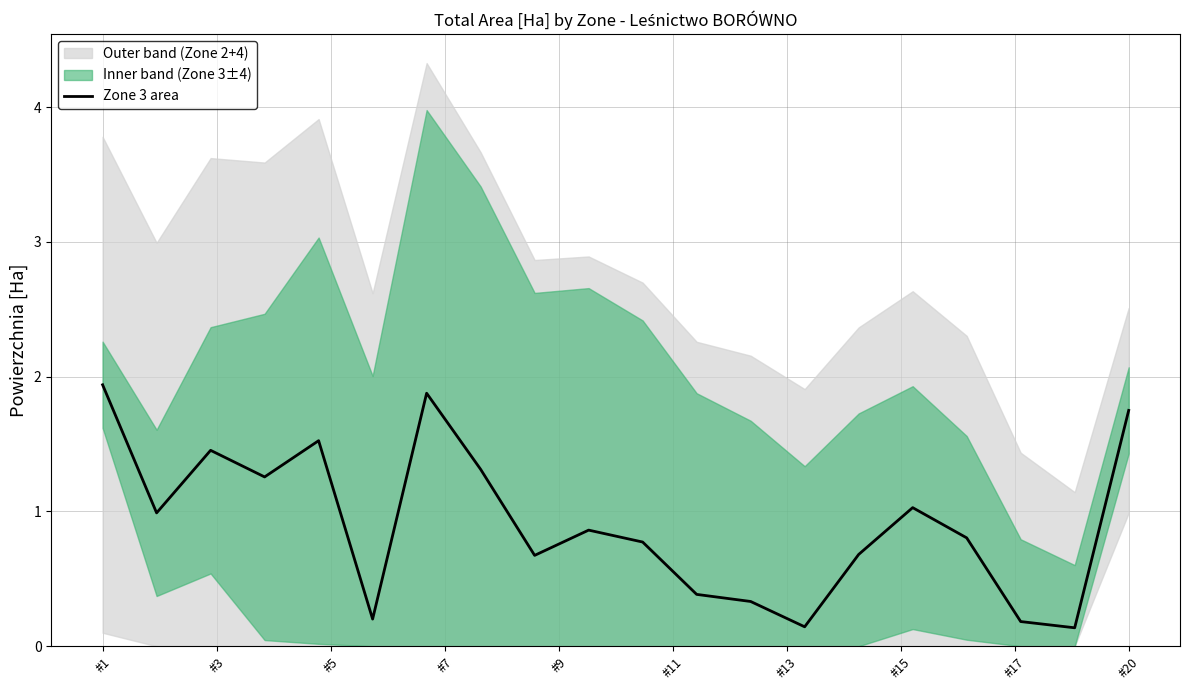

True or false: the data shows 0.1 at #11.

False